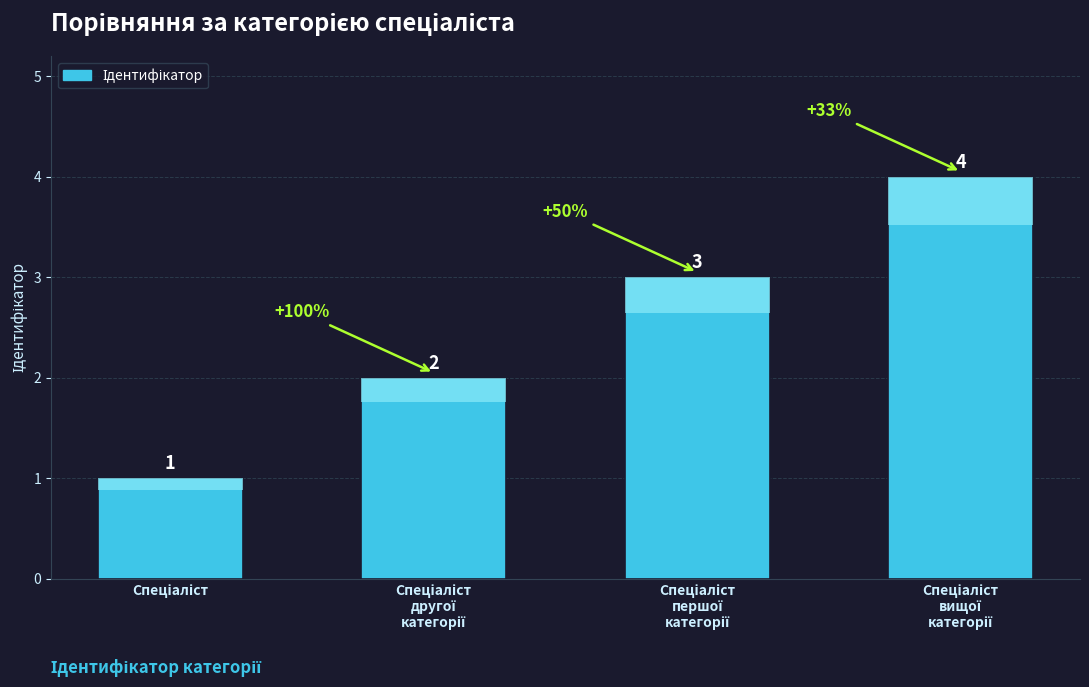

What value does the data have at Спеціаліст першої категорії?

3